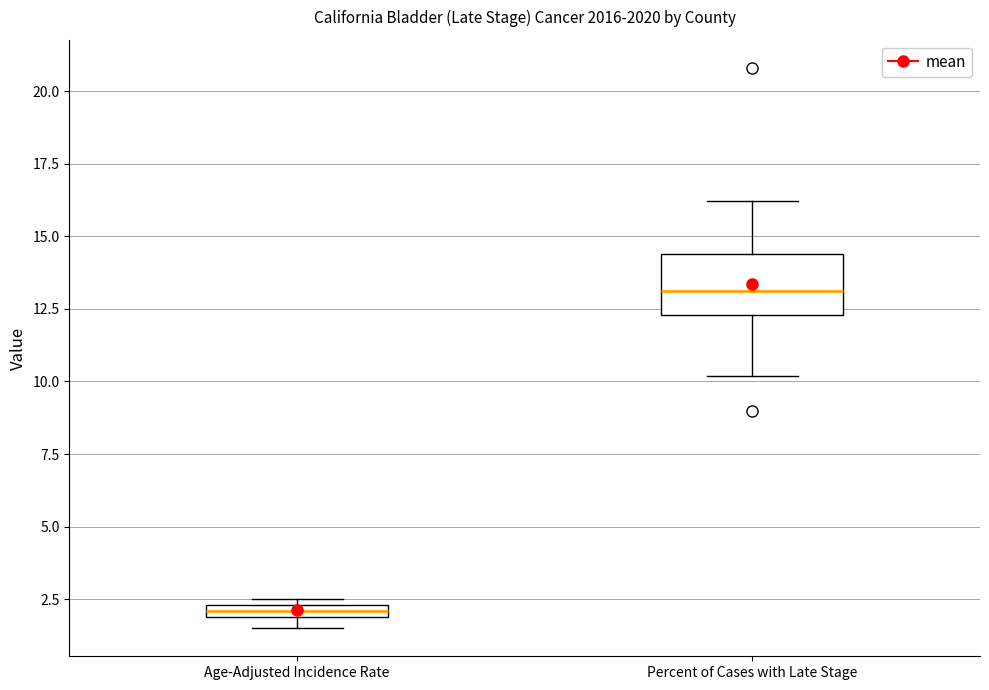

Comparing the boxes themselves (not the whiskers), which one is the tallest?

Percent of Cases with Late Stage